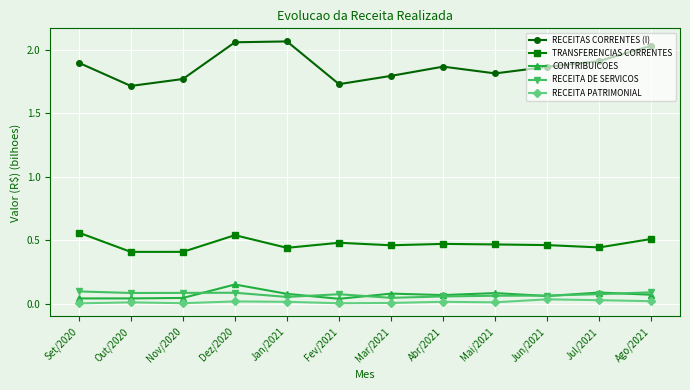

In TRANSFERENCIAS CORRENTES, how many points are lower than both neighbors (excluding endpoints)?

4